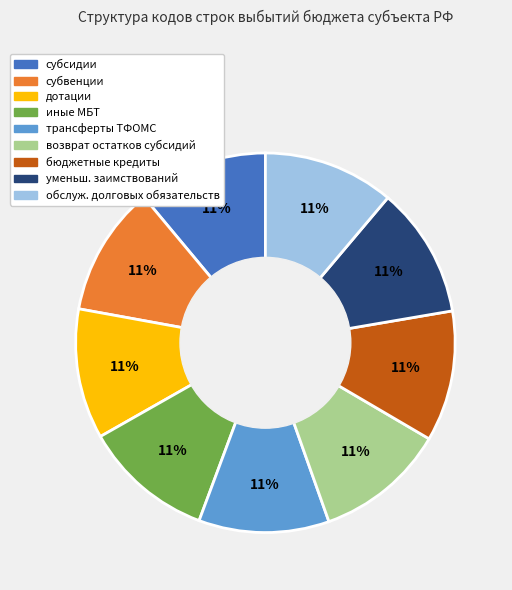

To the nearest percent, what is the average slice percentage?

11%